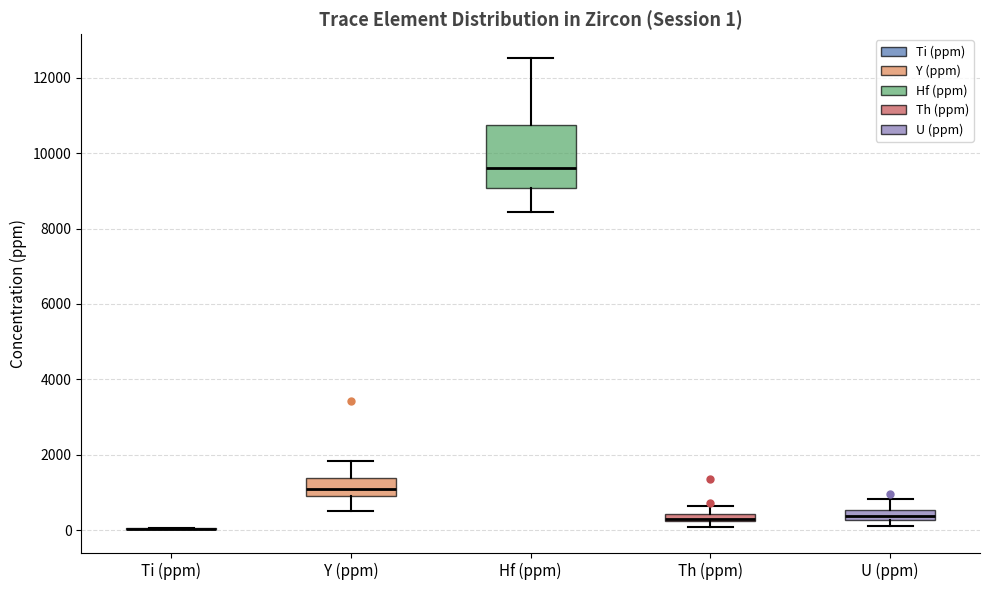

Comparing the boxes themselves (not the whiskers), which one is the tallest?

Hf (ppm)